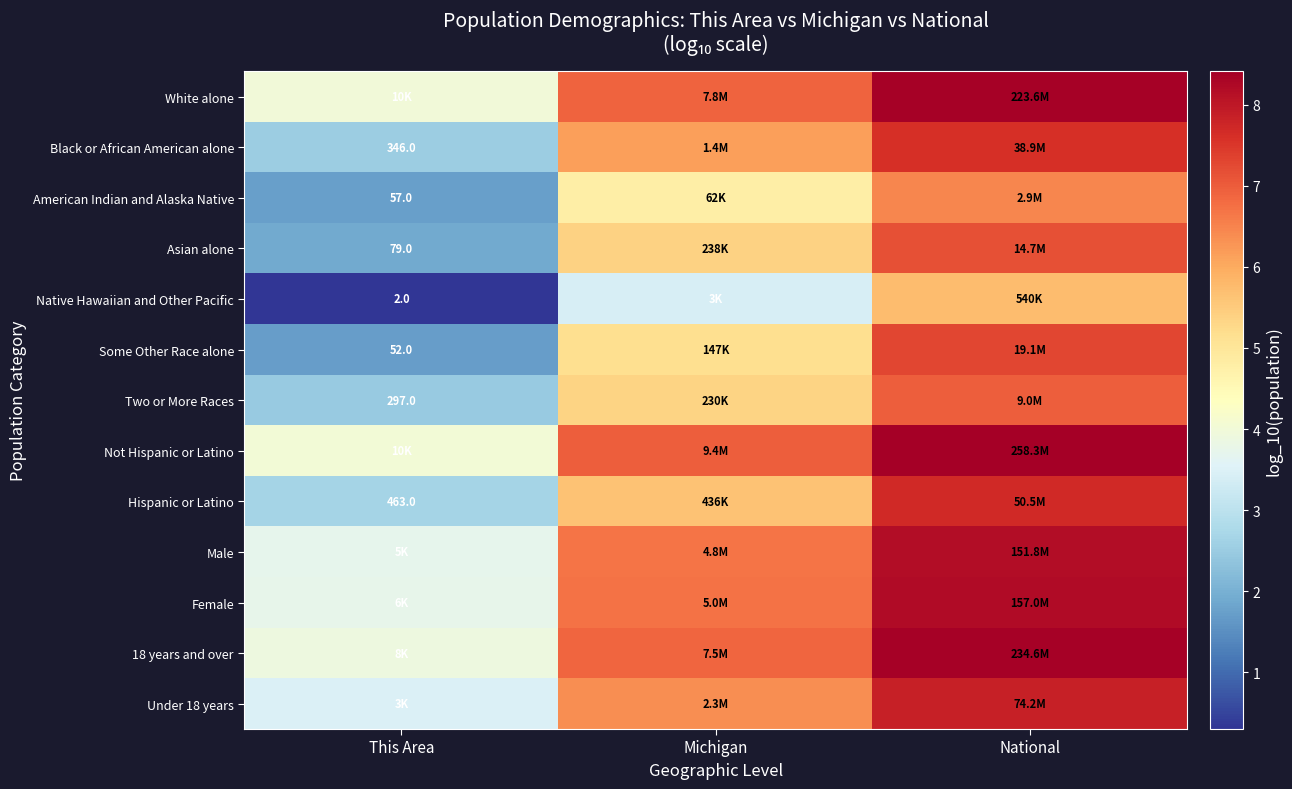

Between National and This Area, which is larger?

National